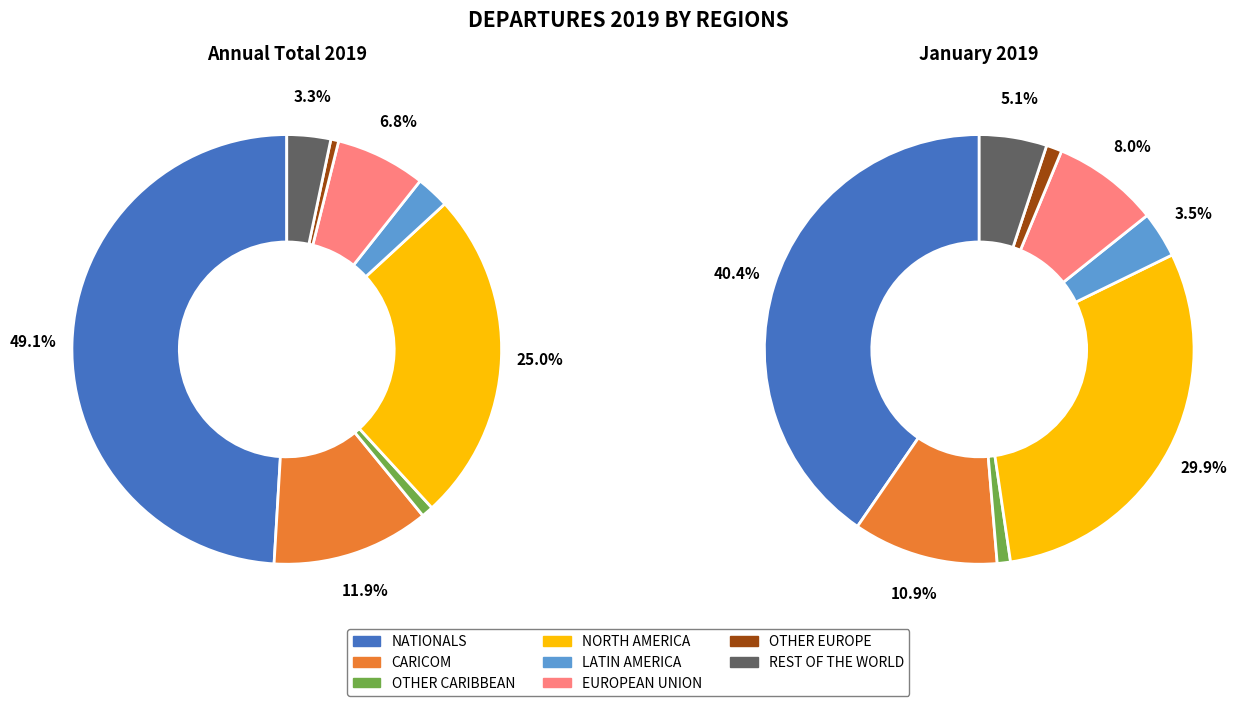

How many slices are in this pie chart?

8